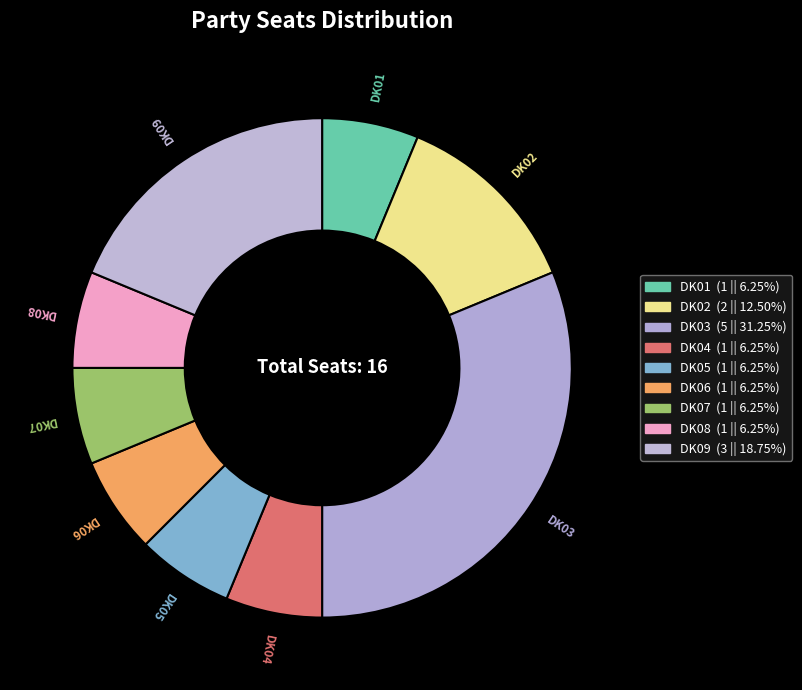

Does DK02 represent more than half of the total?

No